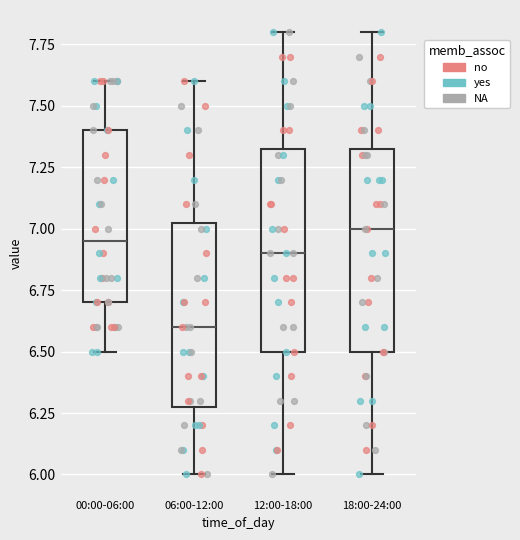

Where is the lower edge of the box for 00:00-06:00 on the y-axis? The values are not printed on the chart, so give them approximately, as read against the axis.

6.70